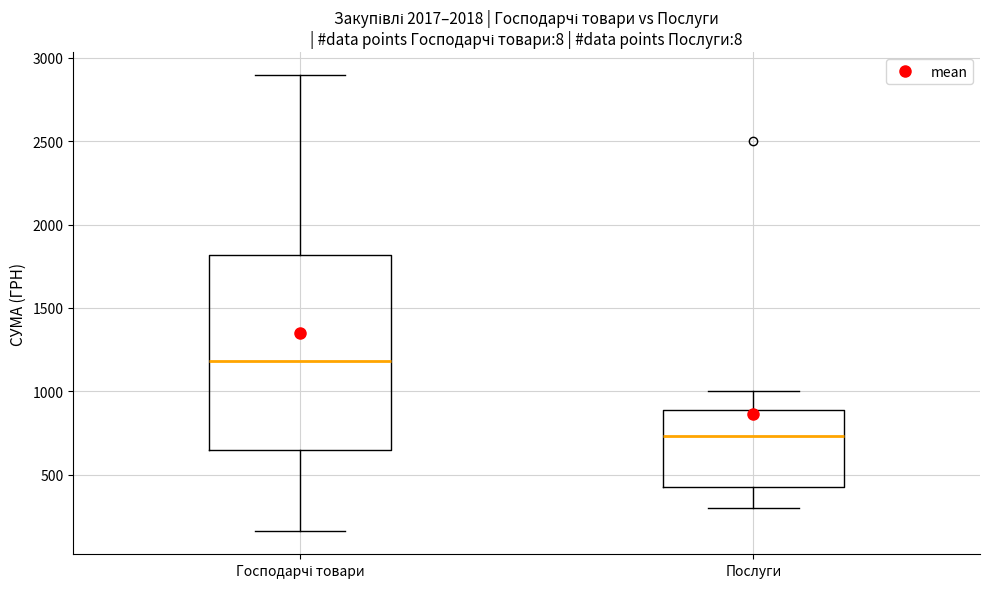

Comparing the boxes themselves (not the whiskers), which one is the tallest?

Господарчі товари